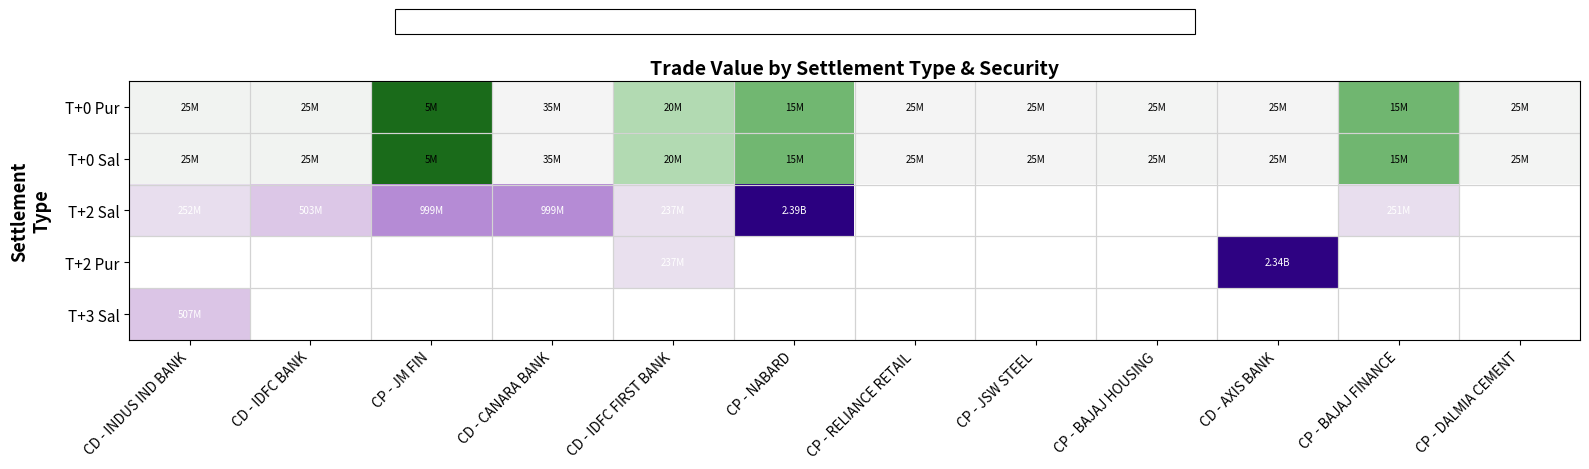

Count the number of categories in the chart.

12